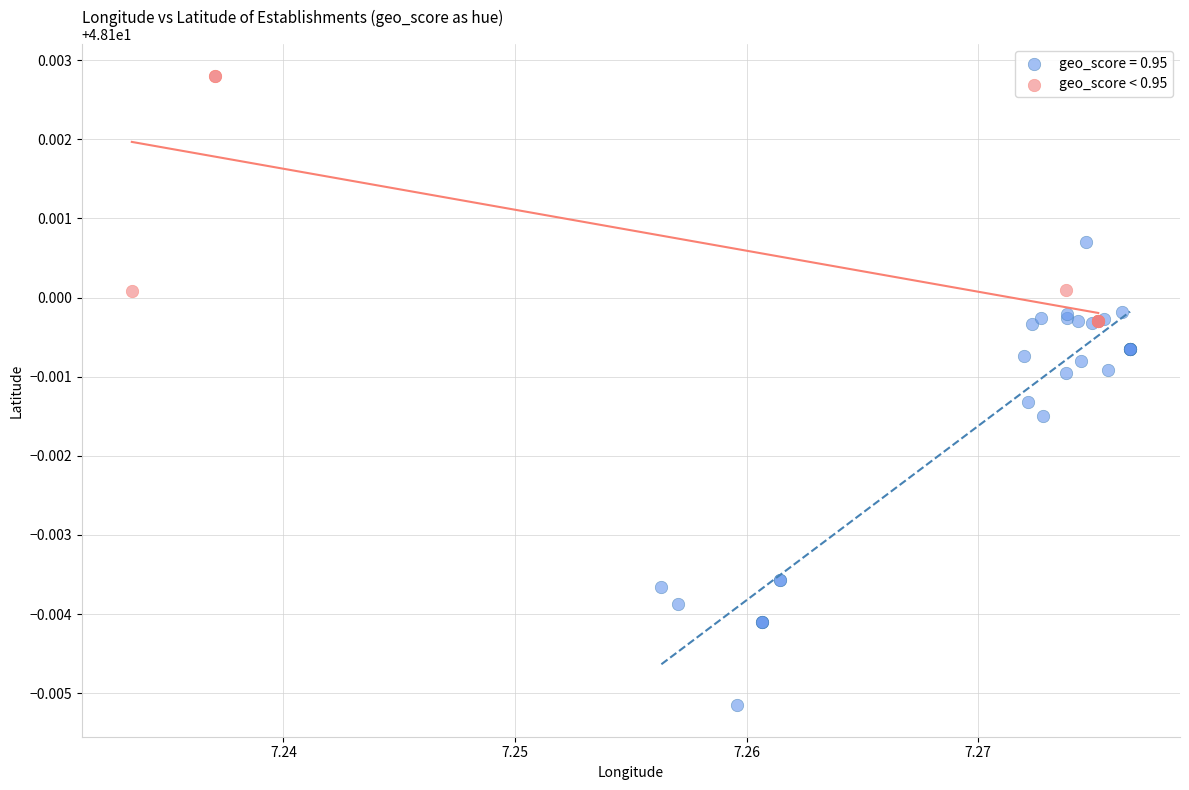

Which series contains the lowest Y value?

geo_score = 0.95